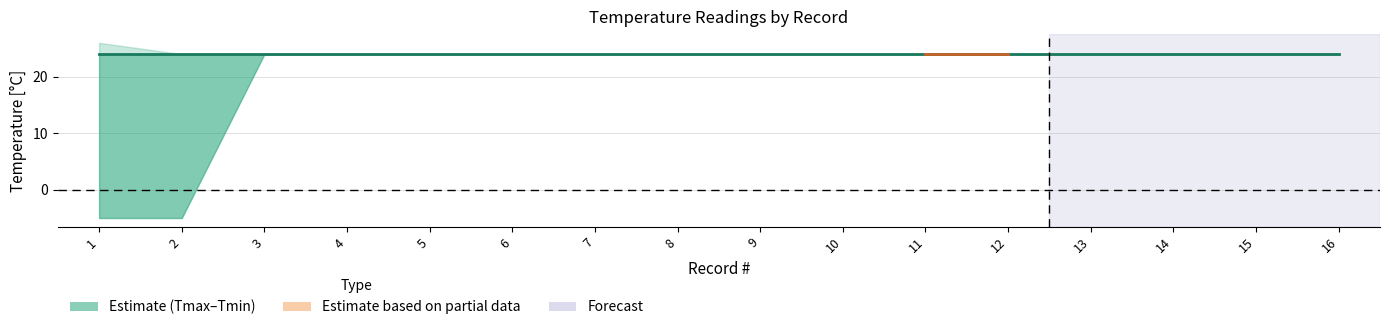

Does the chart display data point markers on the line(s)?

No